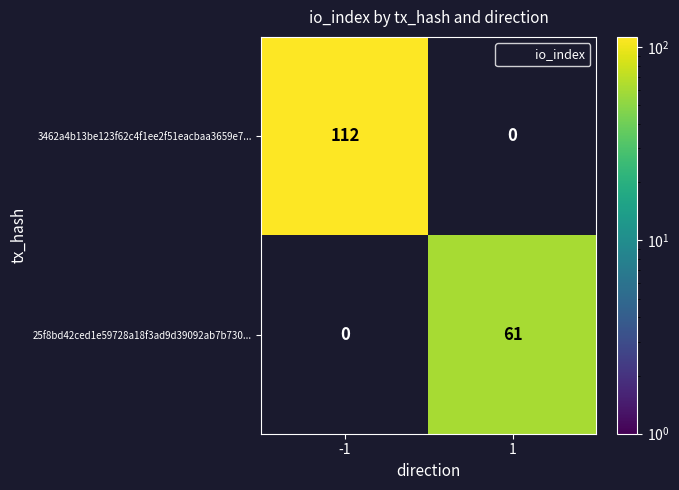

Is it true that 3462a4b13be123f62c4f1ee2f51eacbaa3659e7... equals 112.0 at -1?

True